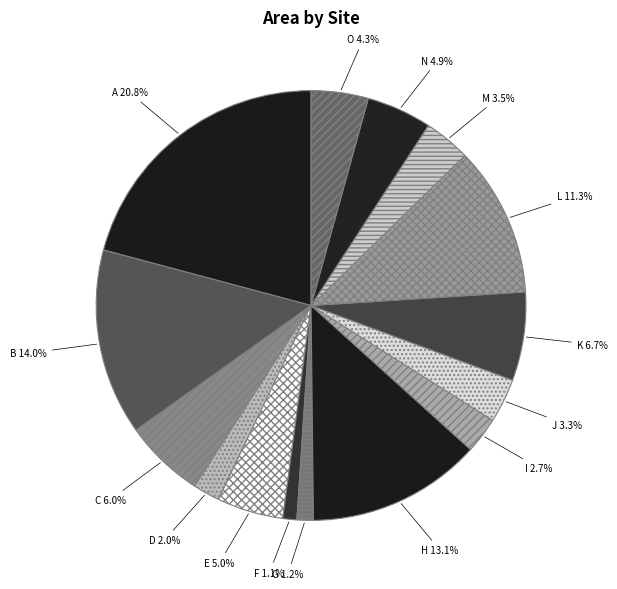

Is D the majority of the pie?

No